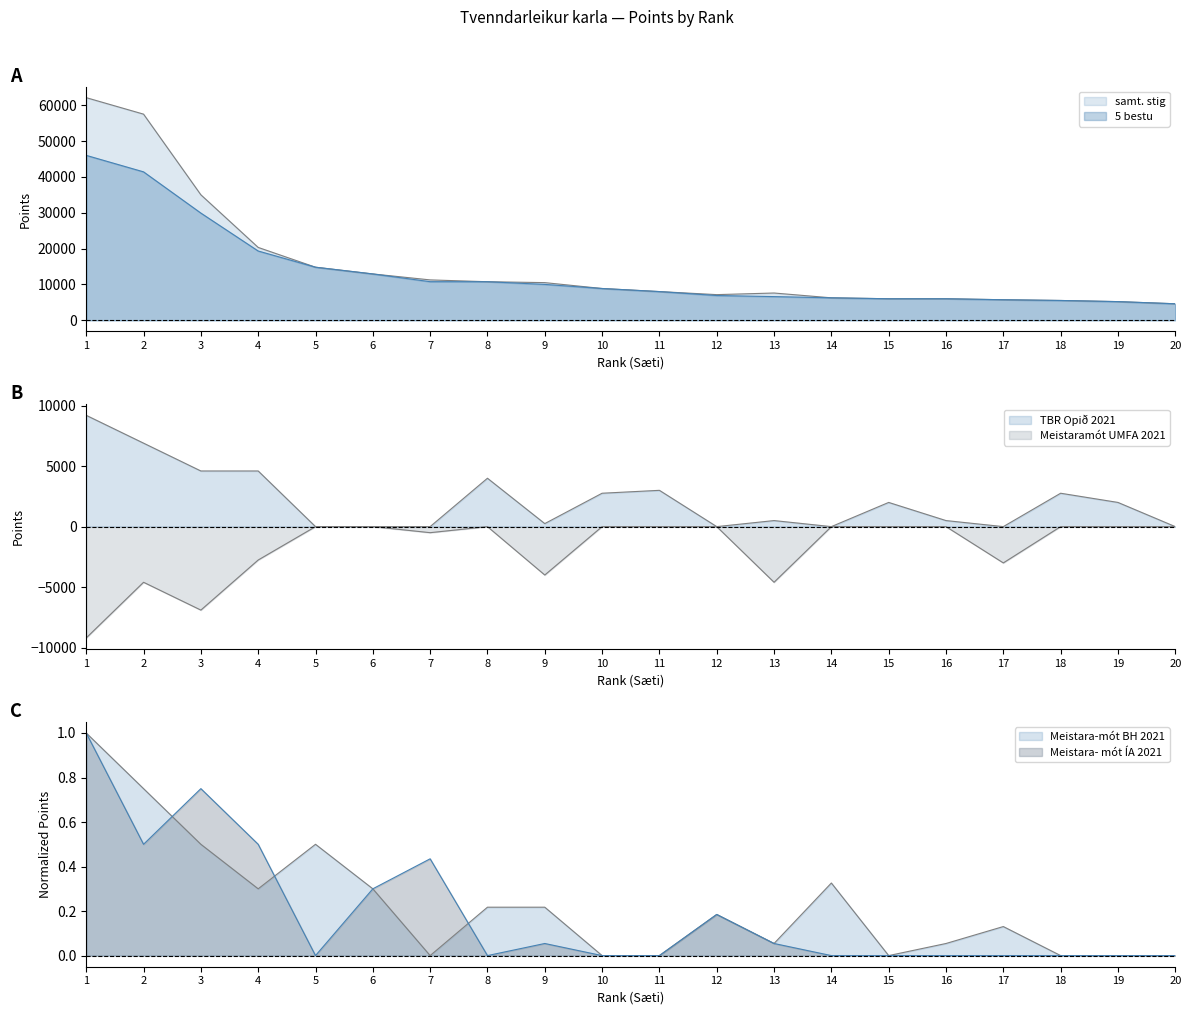

What are all the series names shown in the legend?

5 bestu, samt. stig, TBR Opið 2021, Meistaramót UMFA 2021, Meistara-mót BH 2021, Meistara- mót ÍA 2021